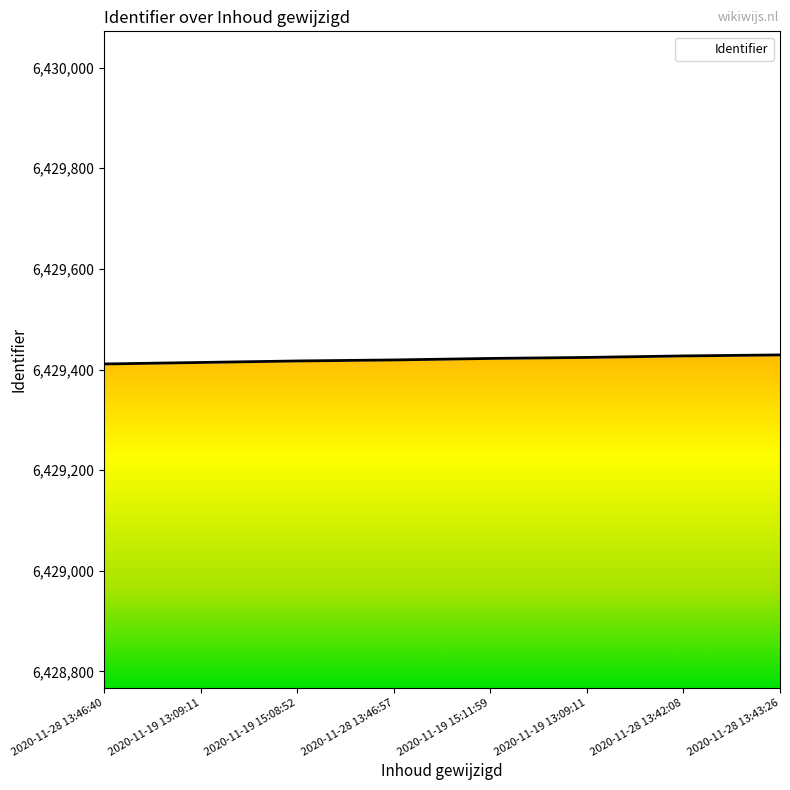

What is the greatest value displayed?

6429429